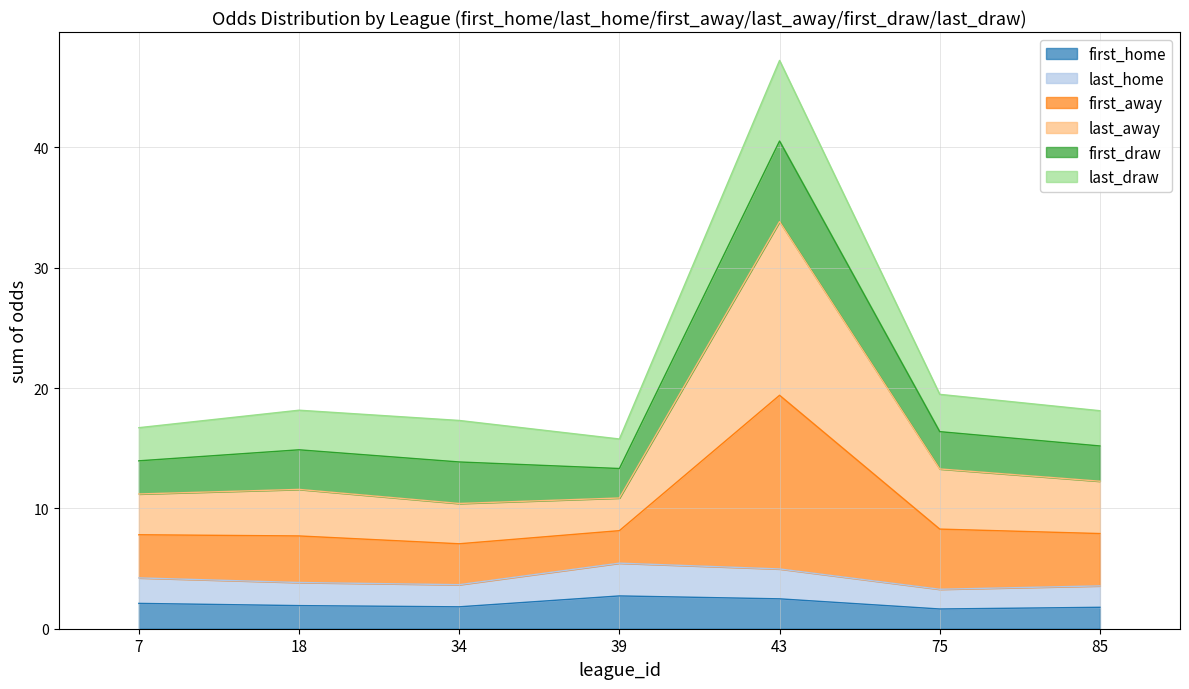

Between 85 and 7, which is larger?

7